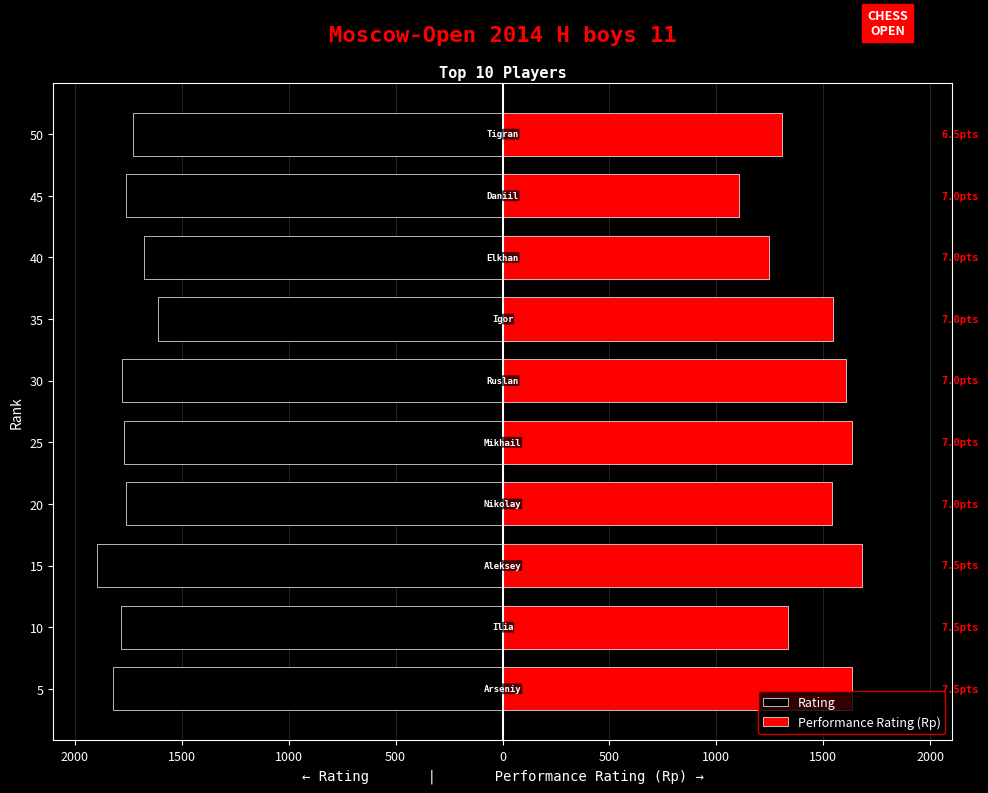

Reading left to right, list all the values displayed in this chart.

Rating: -1822	-1782	-1894	-1758	-1770	-1780	-1611	-1677	-1762	-1729
Performance Rating (Rp): 1636	1334	1680	1539	1635	1604	1547	1247	1105	1308